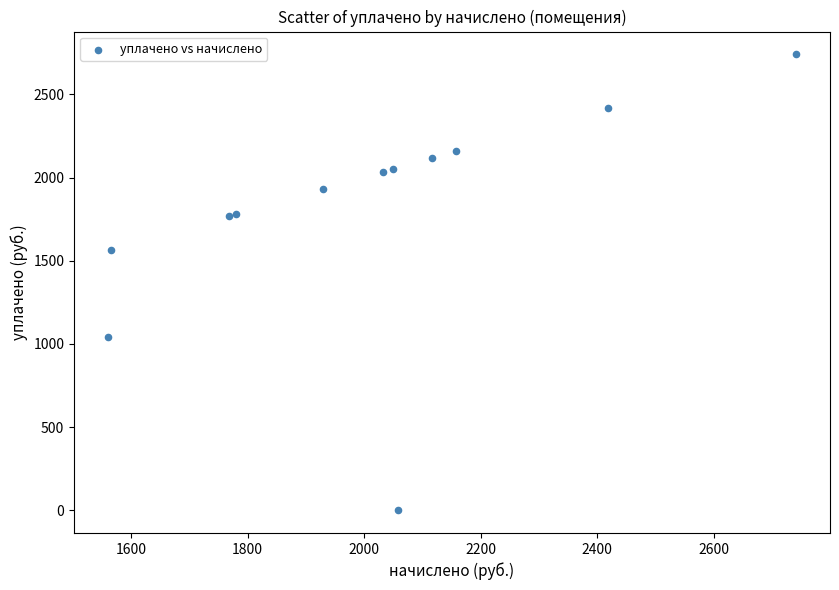

What Y value in the scatter plot is closest to 1370?

1564.9